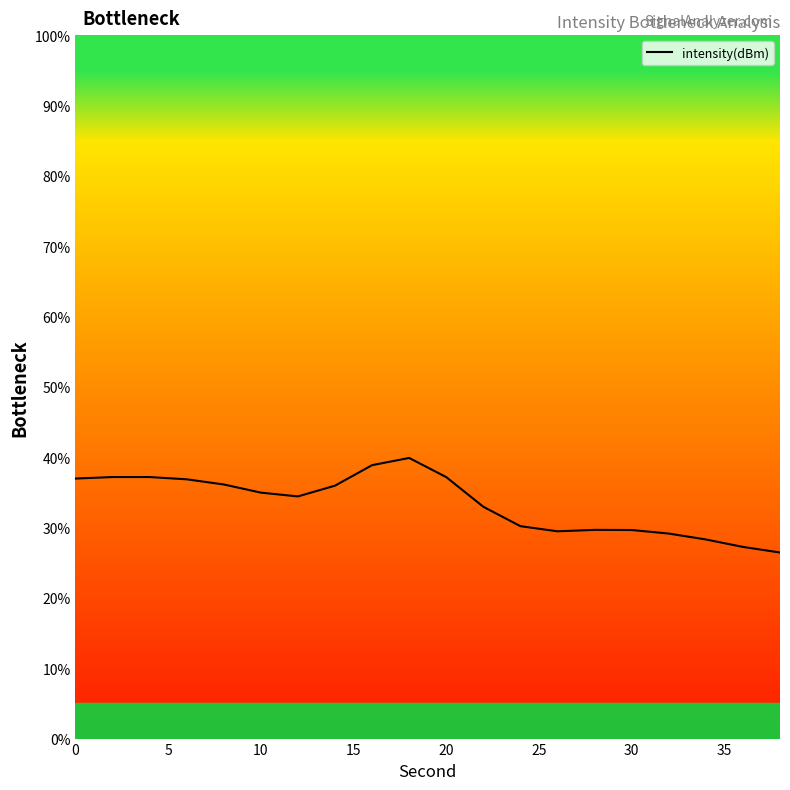

What is the minimum value shown in the chart?

26.5